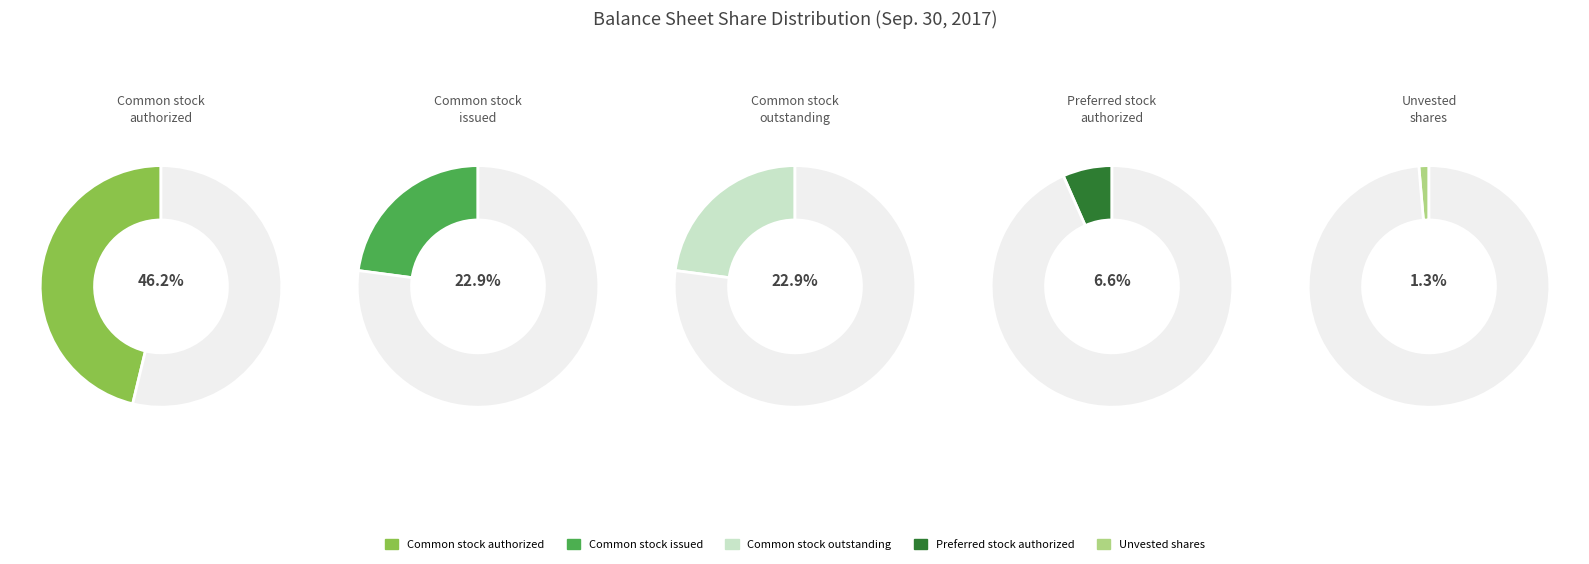

To the nearest percent, what is the average slice percentage?

20%